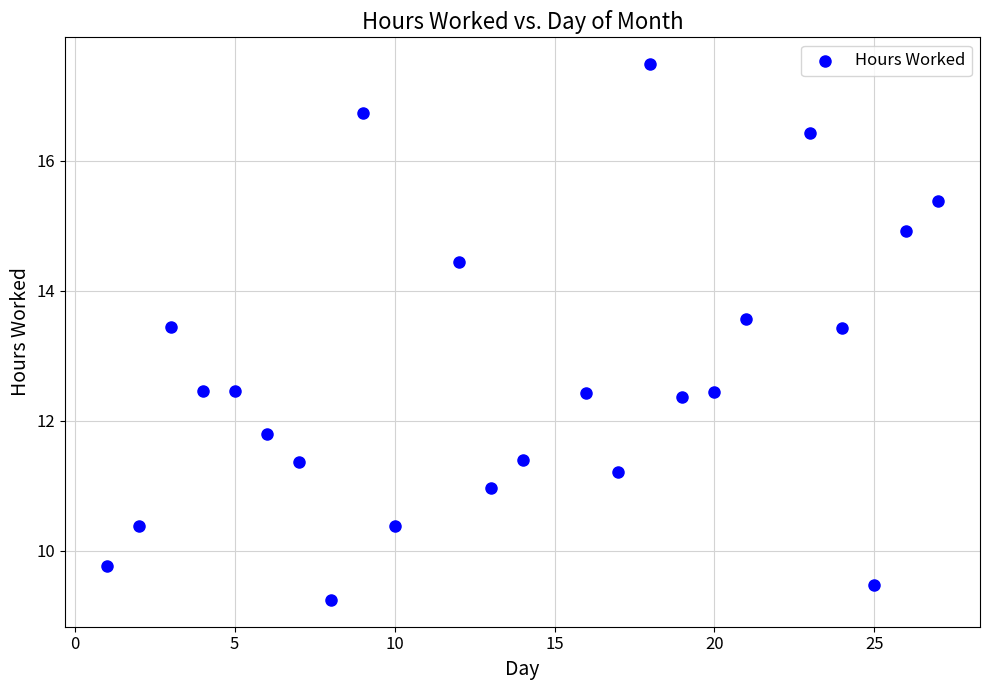

What is the range of X values (max minus min)?

26.0